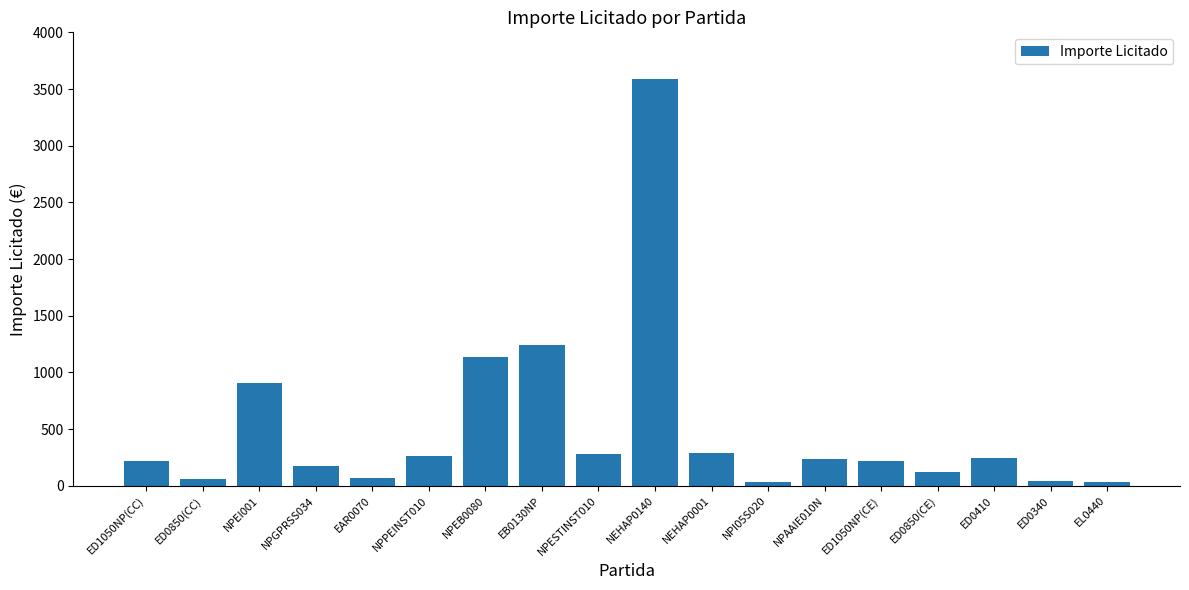

What is the greatest value displayed?

3591.8